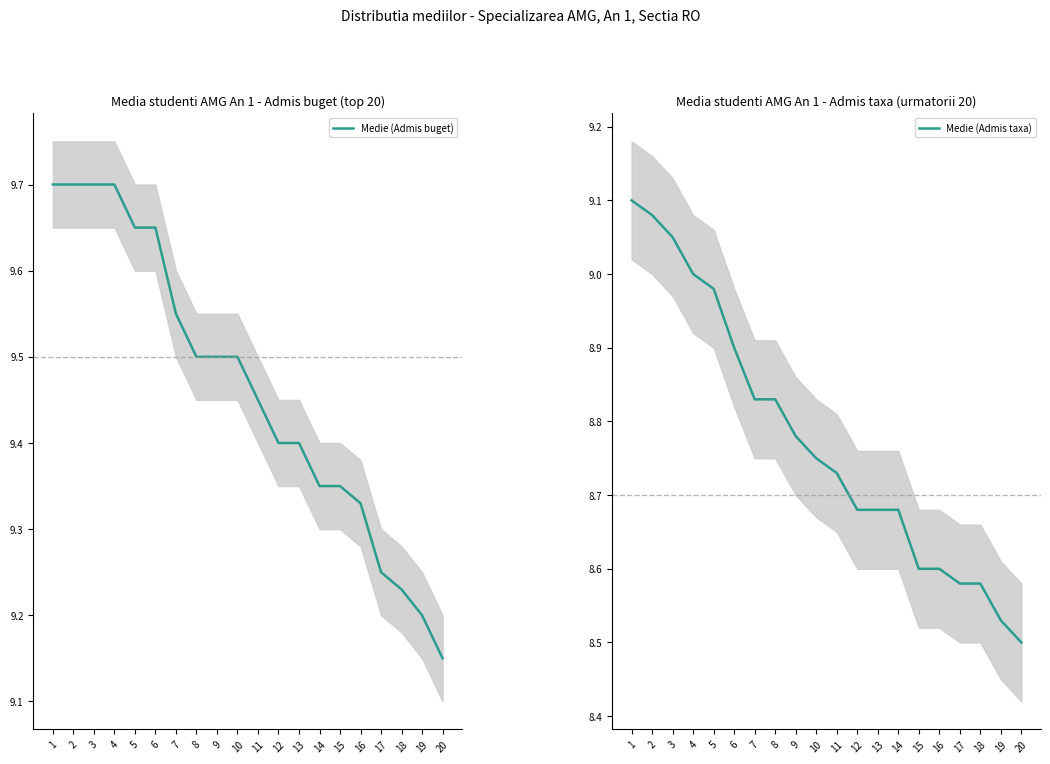

What are all the series names shown in the legend?

Medie (Admis buget), Medie (Admis taxa)